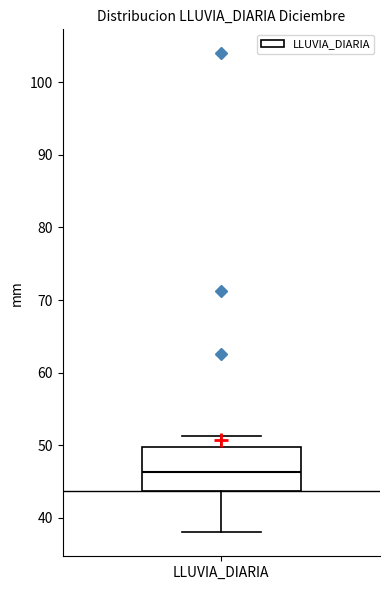

Transcribe this box plot: give where the median line is, the range the box spans, and where the two whiskers end, as read against the y-axis. The values are not printed on the chart, so give them approximately, as read against the axis.

median 46, box 44 to 50, whiskers 38 to 51